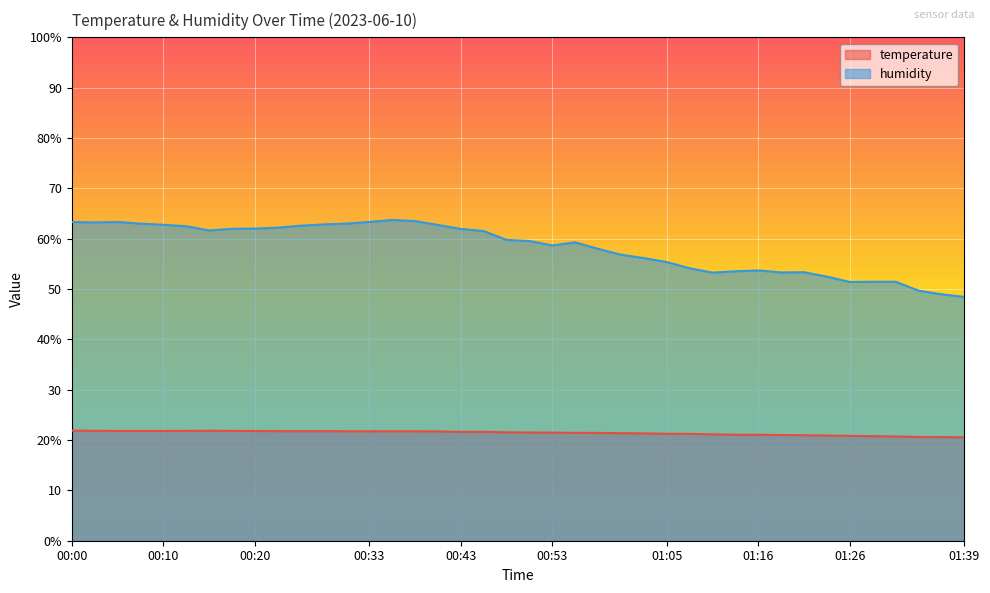

List the labels in order of temperature value, smallest first.

01:39, 01:36, 01:34, 01:31, 01:29, 01:26, 01:23, 01:21, 01:18, 01:16, 01:13, 01:11, 01:08, 01:05, 01:03, 01:00, 00:58, 00:55, 00:53, 00:50, 00:48, 00:43, 00:45, 00:40, 00:30, 00:33, 00:35, 00:38, 00:25, 00:28, 00:23, 00:20, 00:05, 00:08, 00:10, 00:13, 00:18, 00:03, 00:15, 00:00